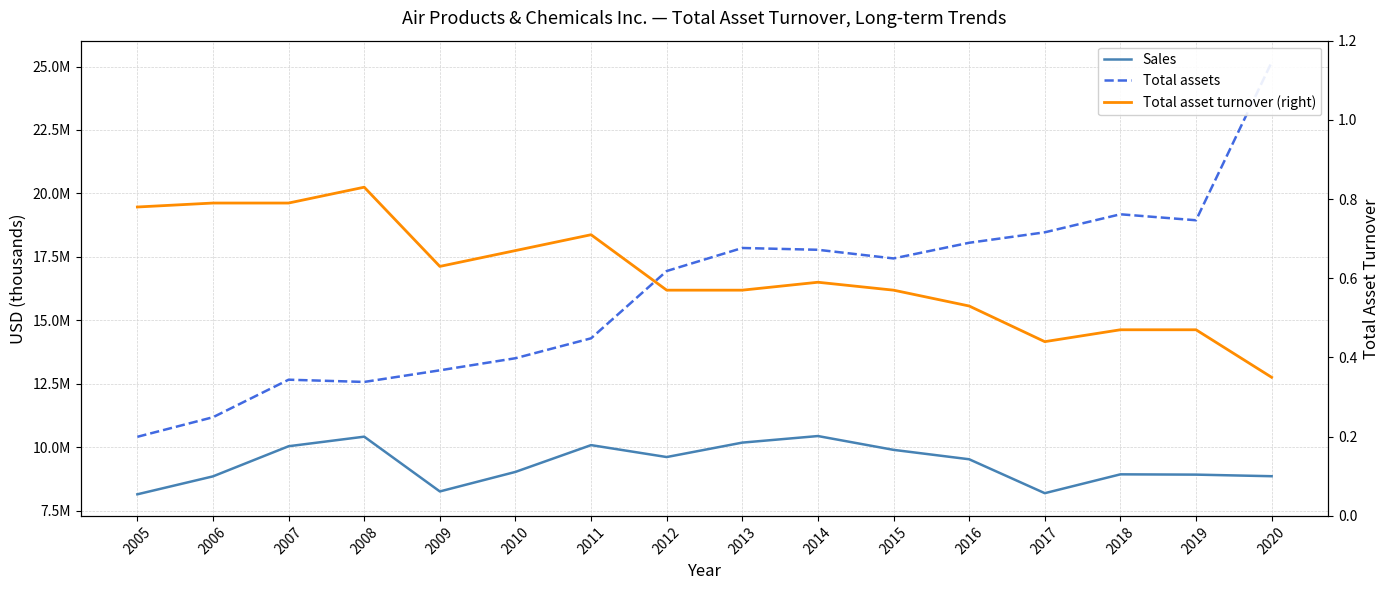

Which label corresponds to the smallest value in the chart?

2020